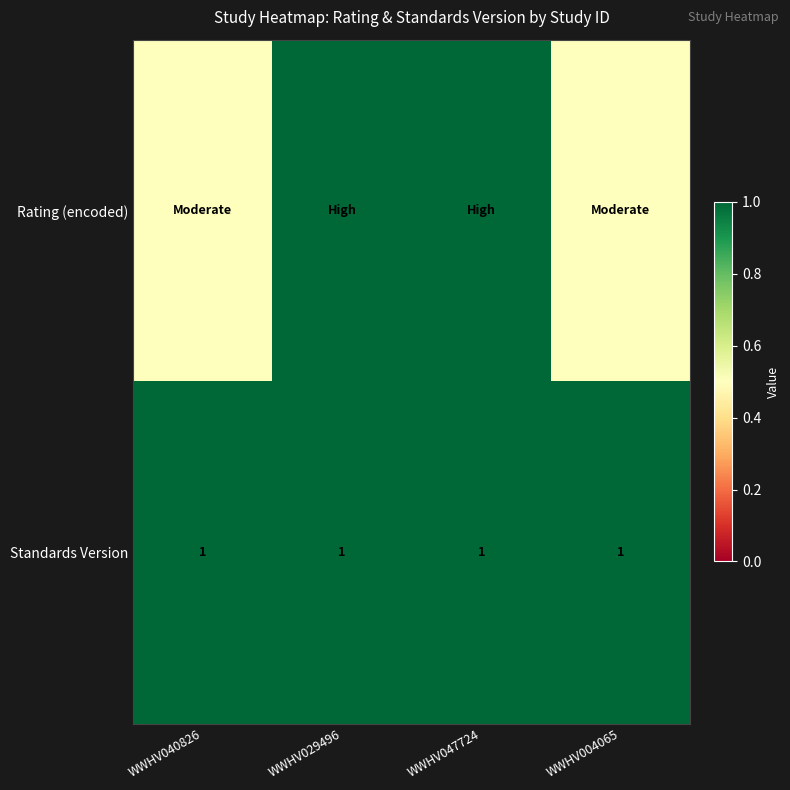

The Standards Version series shows 1.3 at WWHV004065. True or false?

False